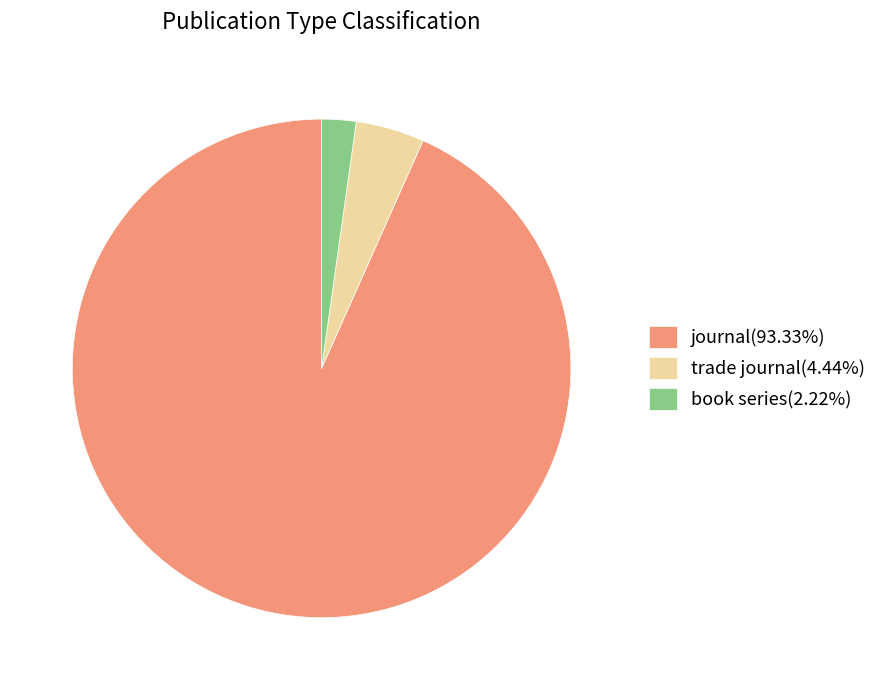

Combined, do journal(93.33%) and trade journal(4.44%) account for over 50%?

Yes